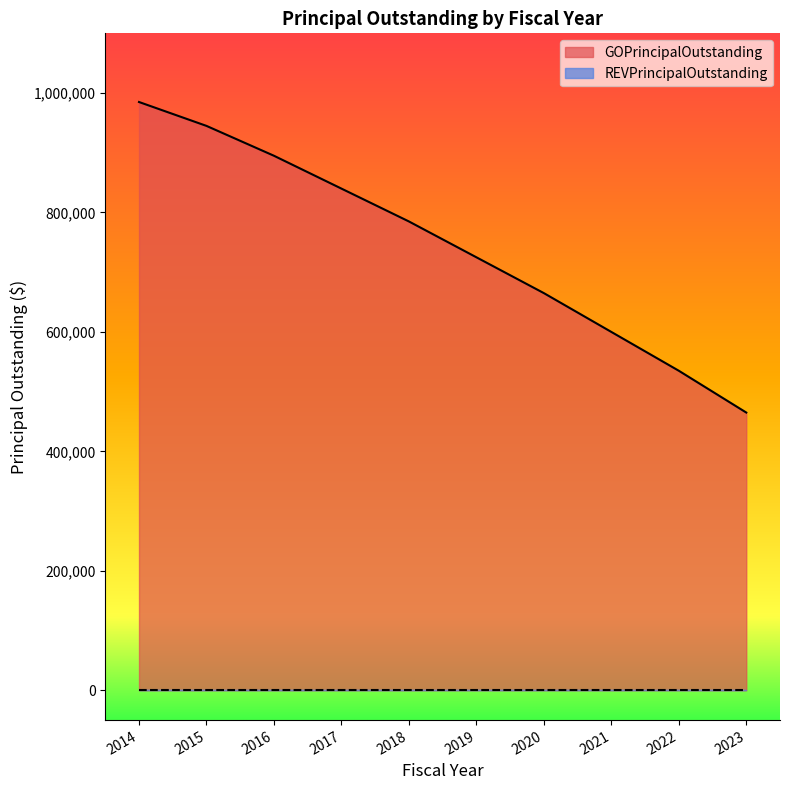

Is it true that the value at 2022 is 535000?

True